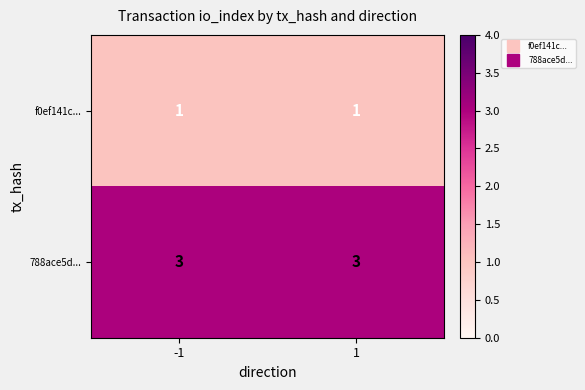

Reading left to right, list all the values displayed in this chart.

f0ef141c...: 1	1
788ace5d...: 3	3